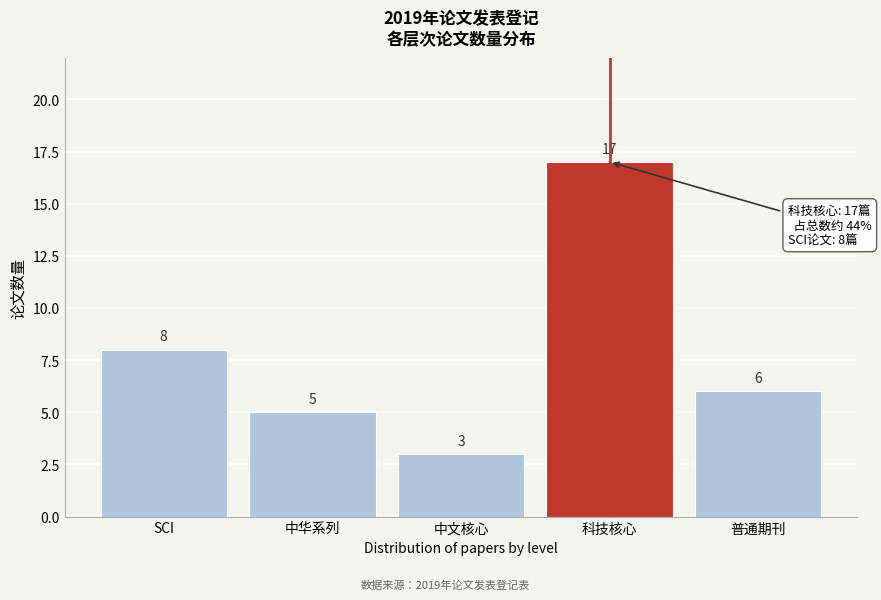

Reading left to right, list all the values displayed in this chart.

SCI=8	中华系列=5	中文核心=3	科技核心=17	普通期刊=6